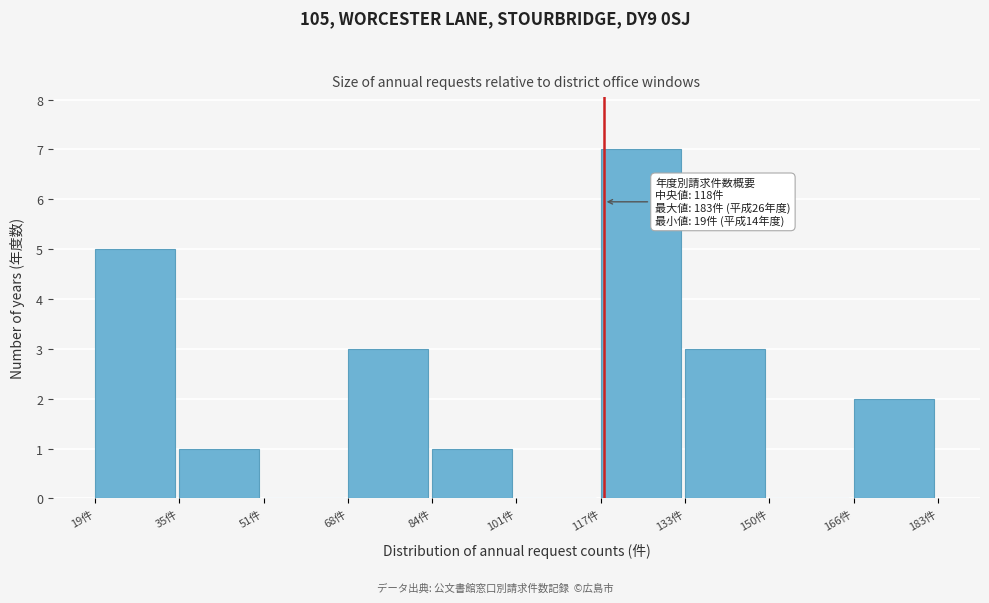

Which range on the x-axis has the tallest bar?

117.4 to 133.8